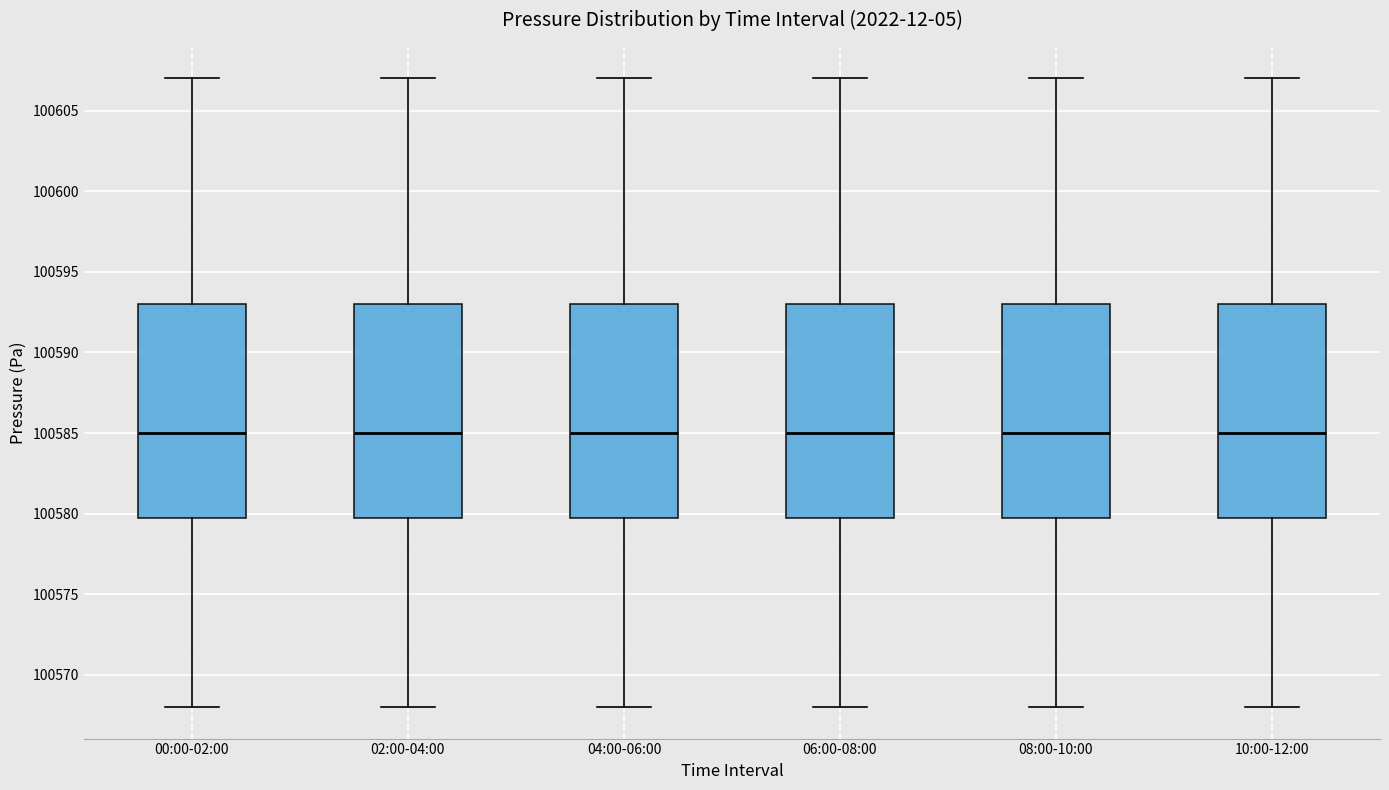

Reading left to right, read every box against the y-axis: the position of its median line, the range the box covers, and the ends of its whiskers. The values are not printed on the chart, so give them approximately, as read against the axis.

00:00-02:00: median 100585, box 100580 to 100593, whiskers 100568 to 100607
02:00-04:00: median 100585, box 100580 to 100593, whiskers 100568 to 100607
04:00-06:00: median 100585, box 100580 to 100593, whiskers 100568 to 100607
06:00-08:00: median 100585, box 100580 to 100593, whiskers 100568 to 100607
08:00-10:00: median 100585, box 100580 to 100593, whiskers 100568 to 100607
10:00-12:00: median 100585, box 100580 to 100593, whiskers 100568 to 100607